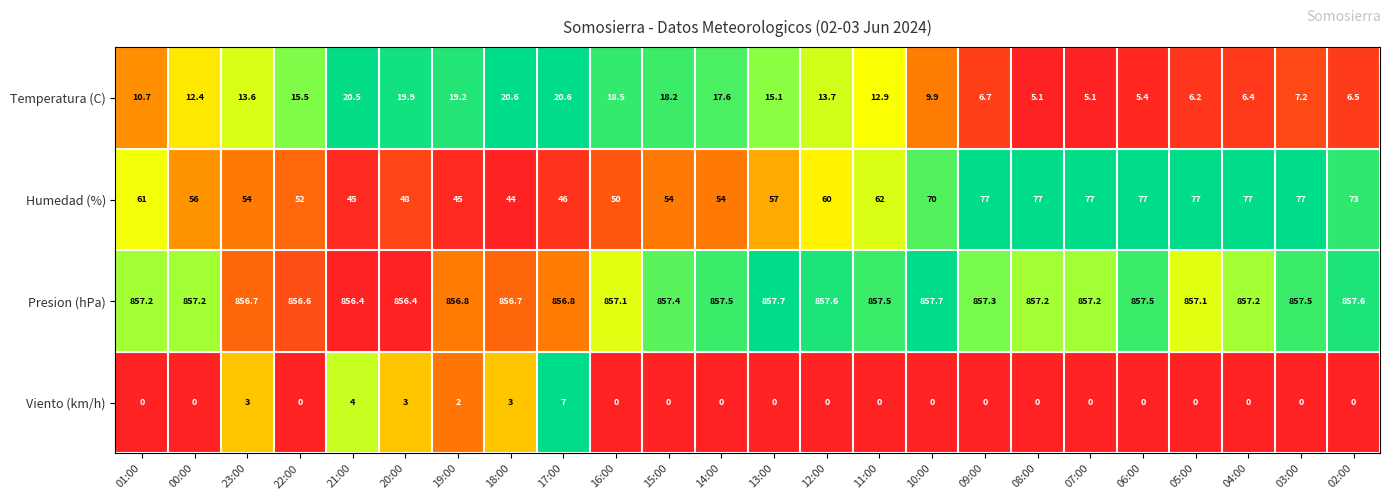

Is the value of Humedad (%) at 23:00 greater than the value of Temperatura (C) at 13:00?

Yes